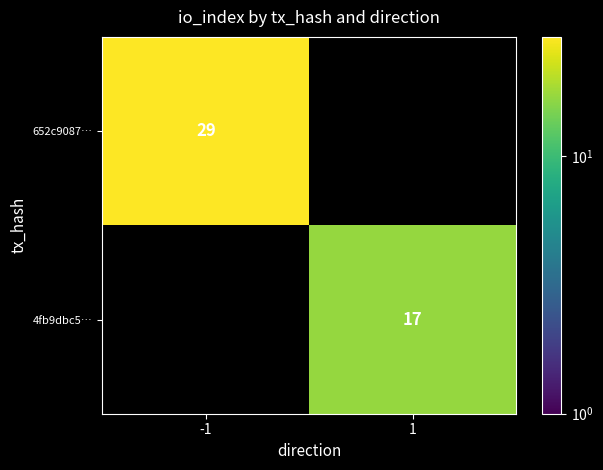

The value of 652c9087… at -1 is 42. True or false?

False